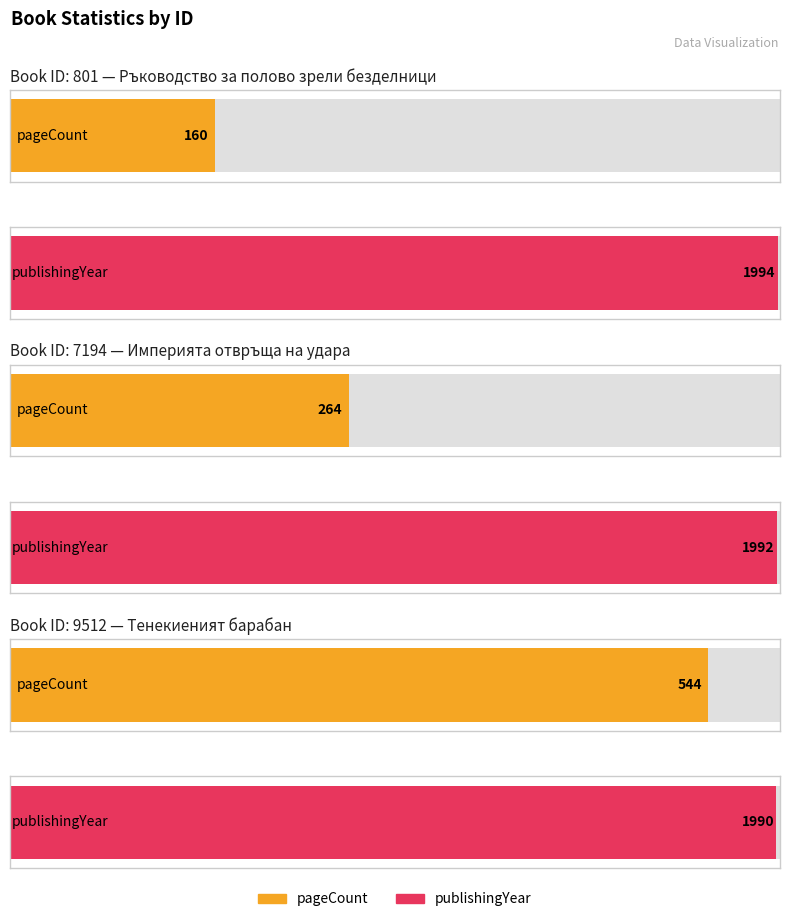

The value of publishingYear at 801 is 1994. True or false?

True